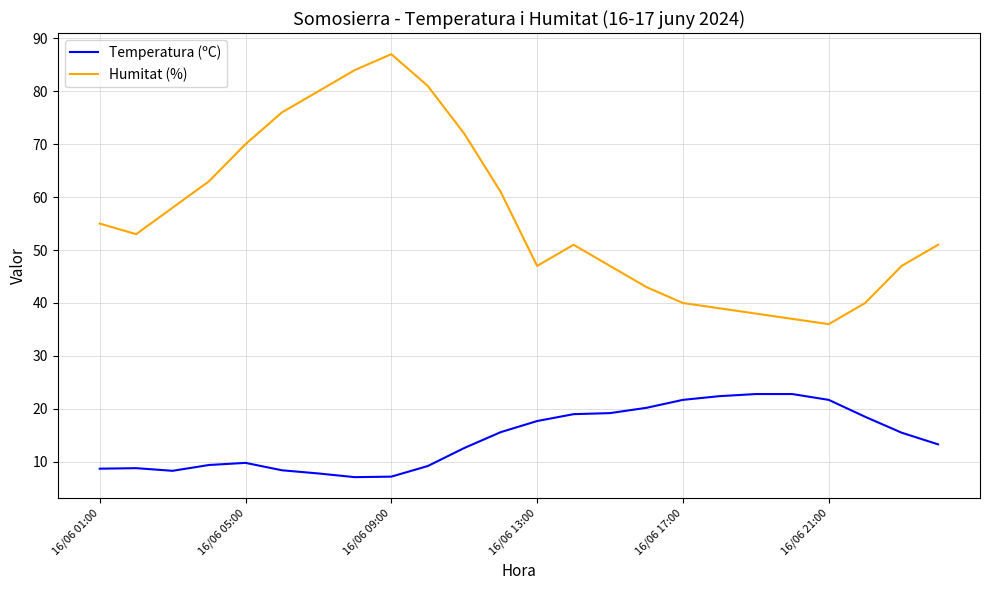

Does the chart display data point markers on the line(s)?

No